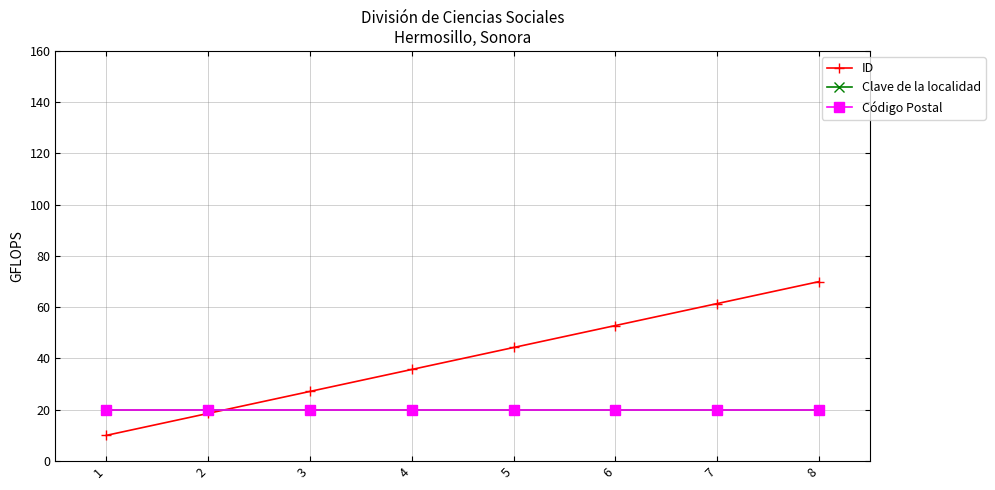

Which series has the largest total across all categories?

ID